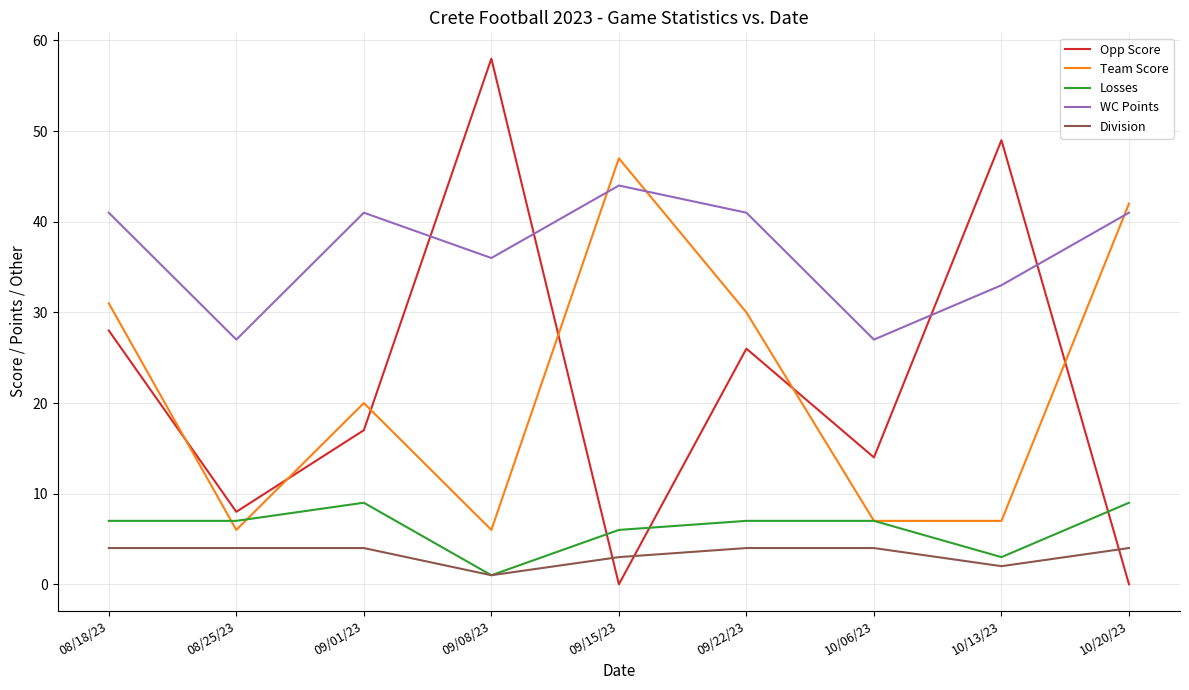

What is the difference between the maximum and minimum values in the Opp Score series?

58